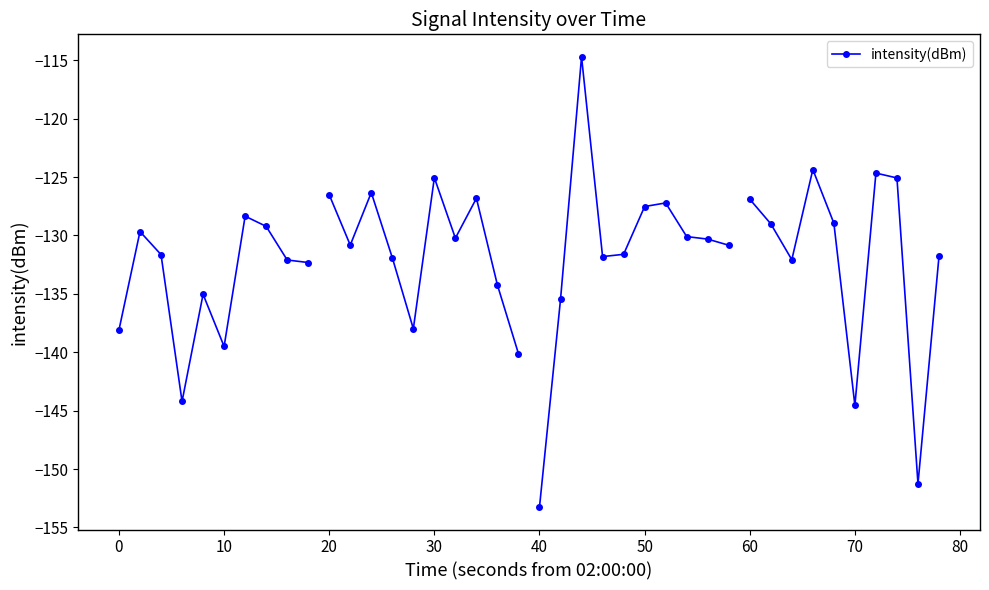

True or false: the data has more than 2 interior local peaks.

True